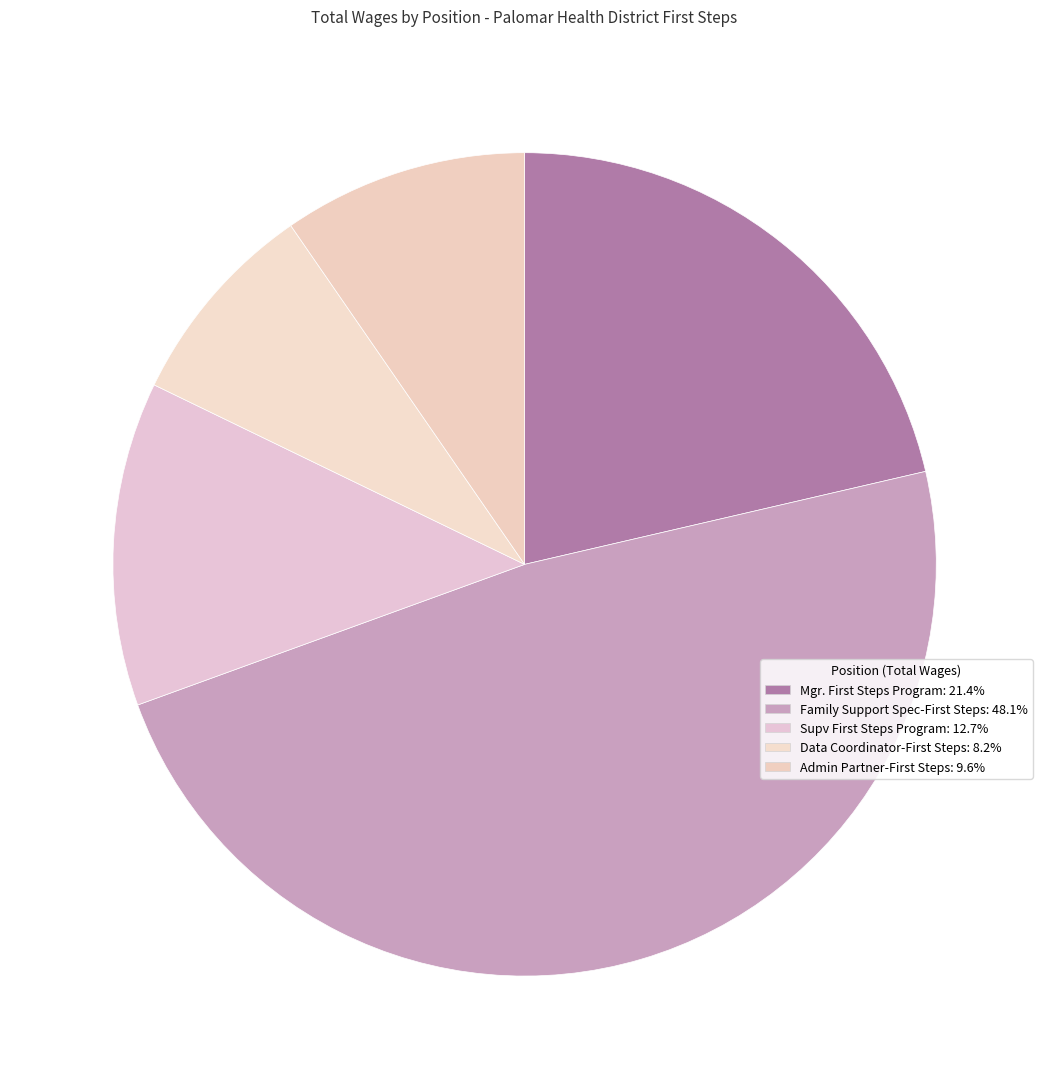

Count the number of slices in the pie.

5